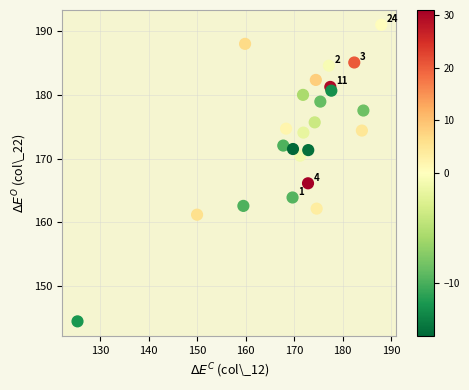

What is the range of X values (max minus min)?

62.7